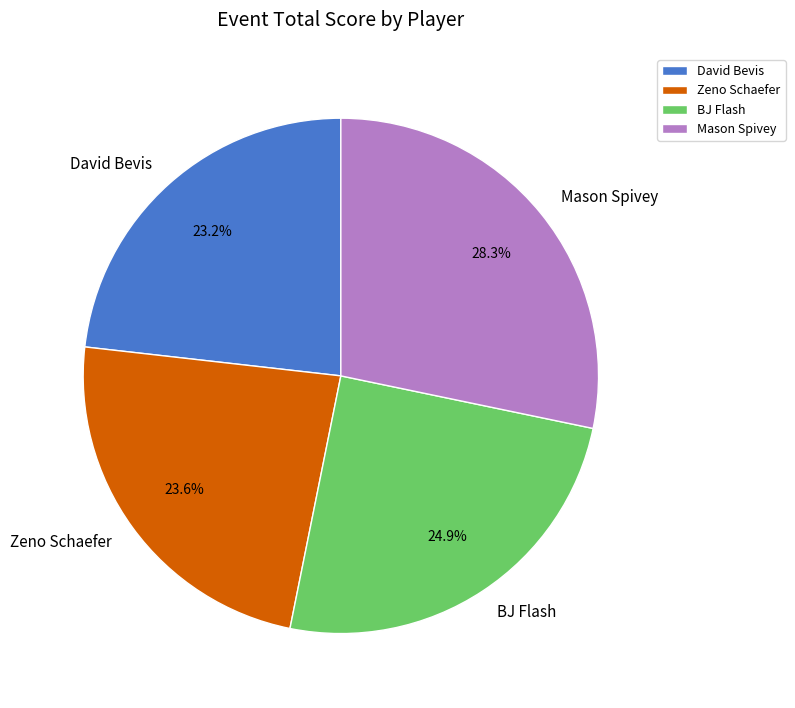

Which slice is the largest?

Mason Spivey